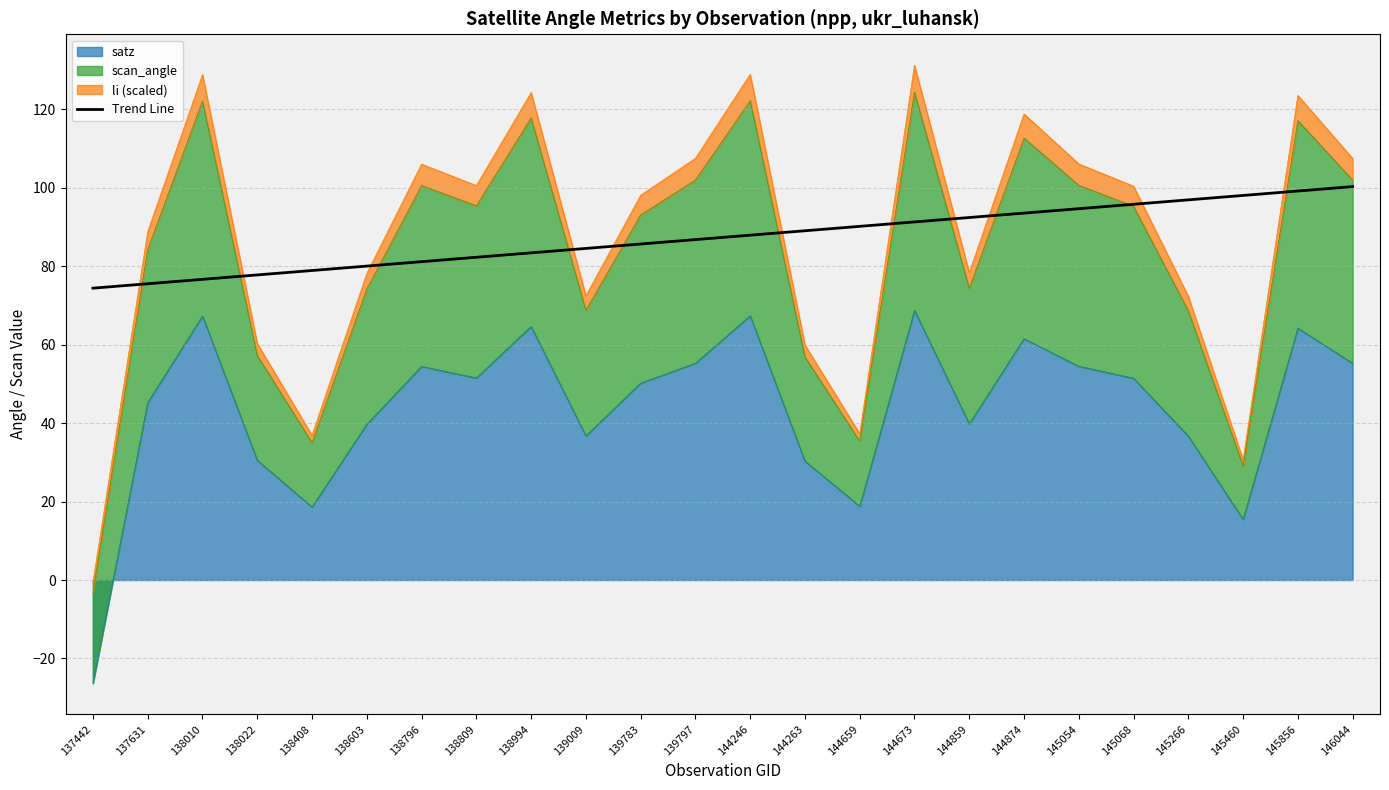

What is the average value?

87.4